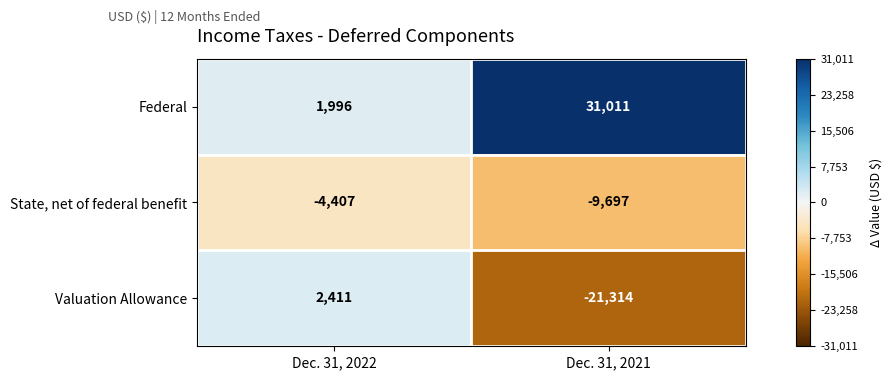

What is the minimum value shown in the chart?

-21314